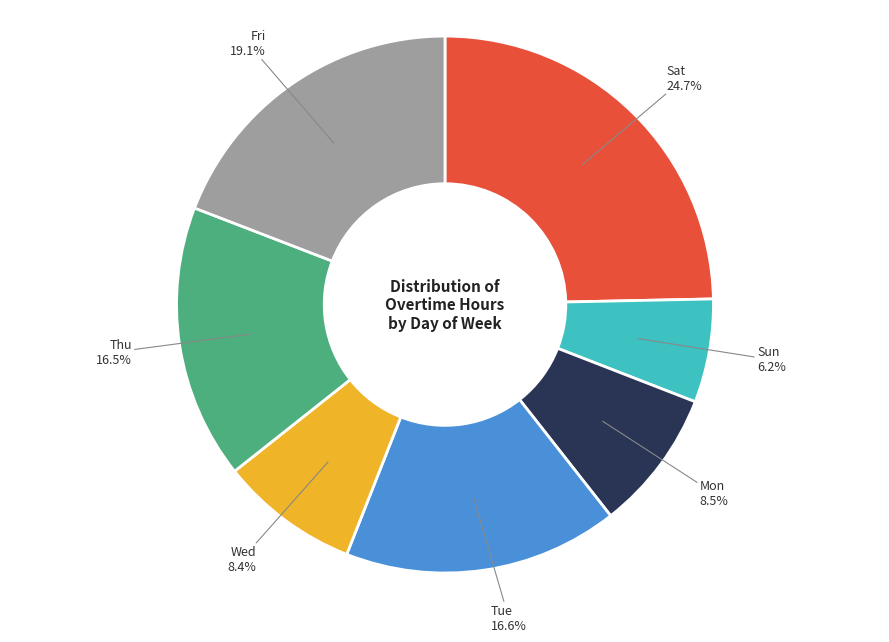

Is there a majority slice in this chart?

No